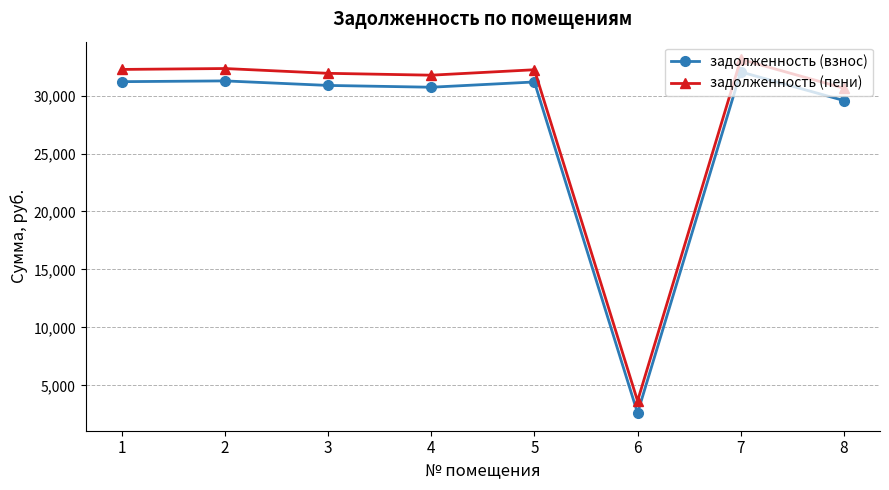

True or false: задолженность (взнос) has more than 0 points higher than both neighbors.

True